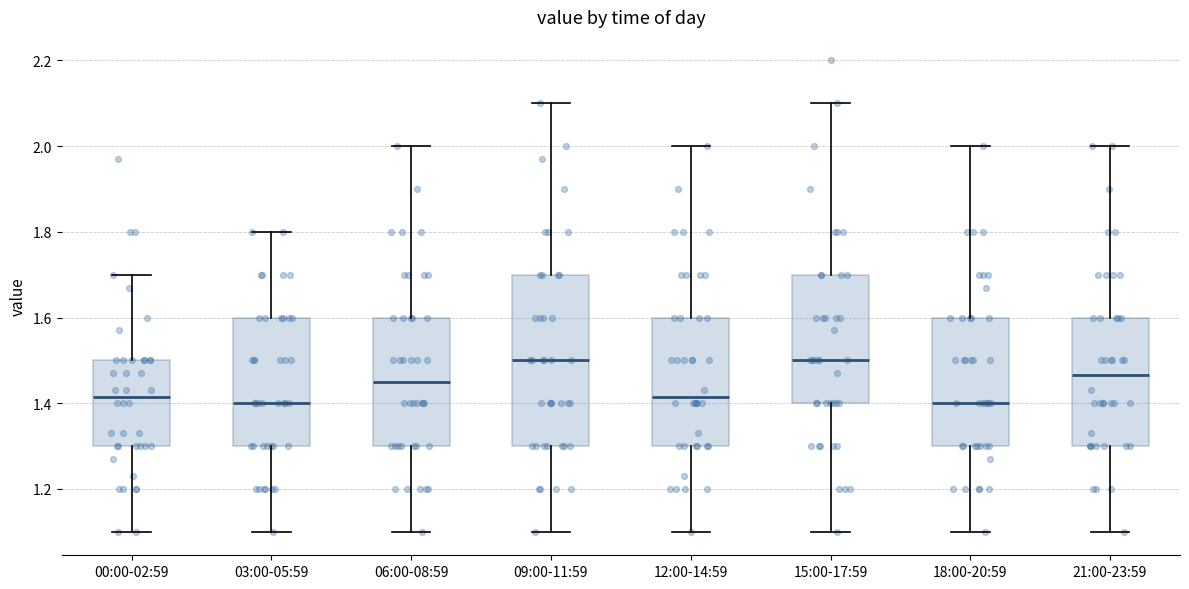

Reading left to right, read every box against the y-axis: the position of its median line, the range the box covers, and the ends of its whiskers. The values are not printed on the chart, so give them approximately, as read against the axis.

00:00-02:59: median 1.42, box 1.30 to 1.50, whiskers 1.10 to 1.70
03:00-05:59: median 1.40, box 1.30 to 1.60, whiskers 1.10 to 1.80
06:00-08:59: median 1.46, box 1.30 to 1.60, whiskers 1.10 to 2.00
09:00-11:59: median 1.50, box 1.30 to 1.70, whiskers 1.10 to 2.10
12:00-14:59: median 1.42, box 1.30 to 1.60, whiskers 1.10 to 2.00
15:00-17:59: median 1.50, box 1.40 to 1.70, whiskers 1.10 to 2.10
18:00-20:59: median 1.40, box 1.30 to 1.60, whiskers 1.10 to 2.00
21:00-23:59: median 1.46, box 1.30 to 1.60, whiskers 1.10 to 2.00